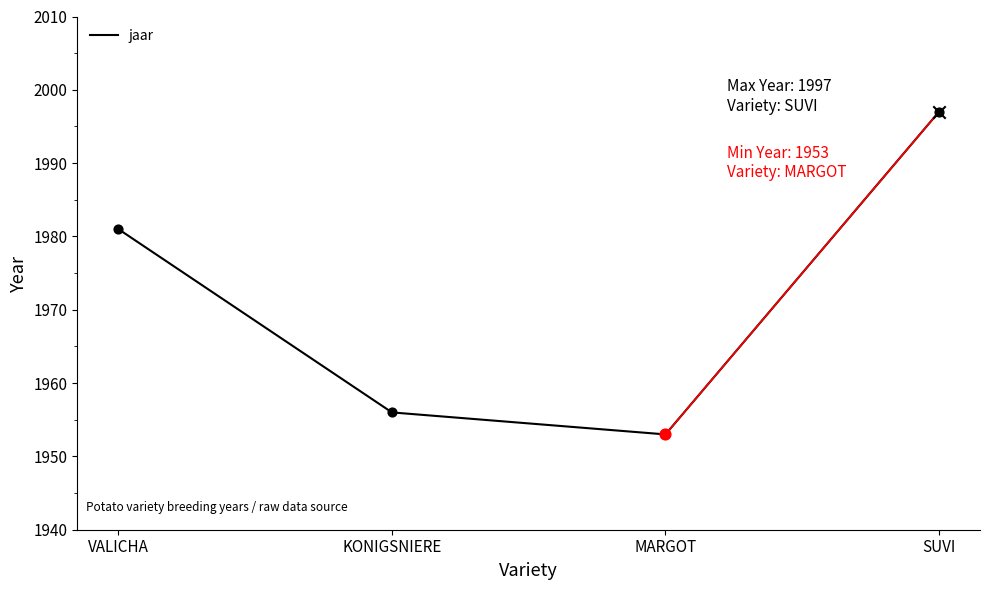

What is the change in value from VALICHA to MARGOT?

-28